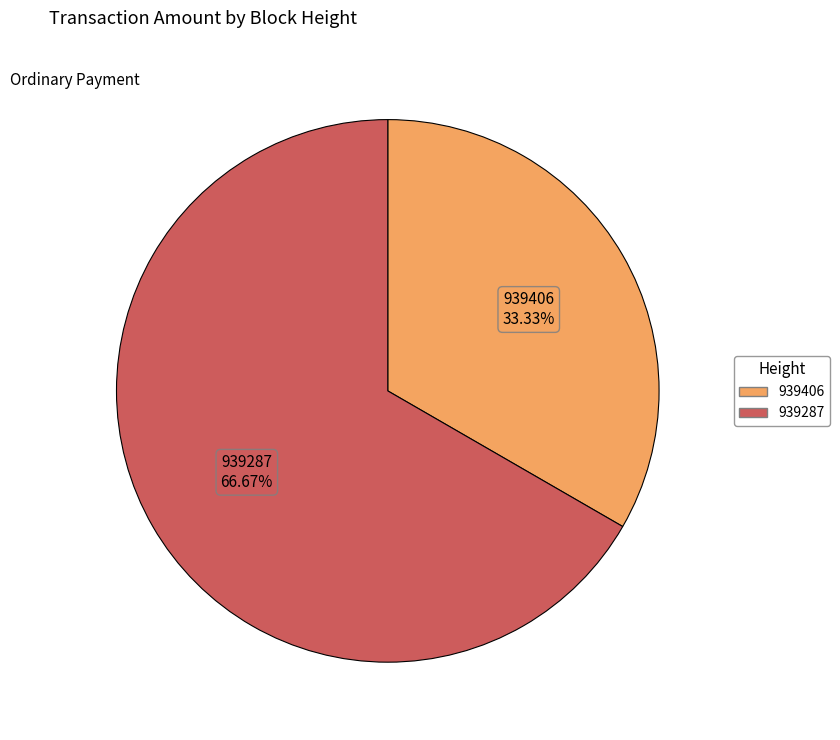

Which has a higher value, 939406 or 939287?

939287